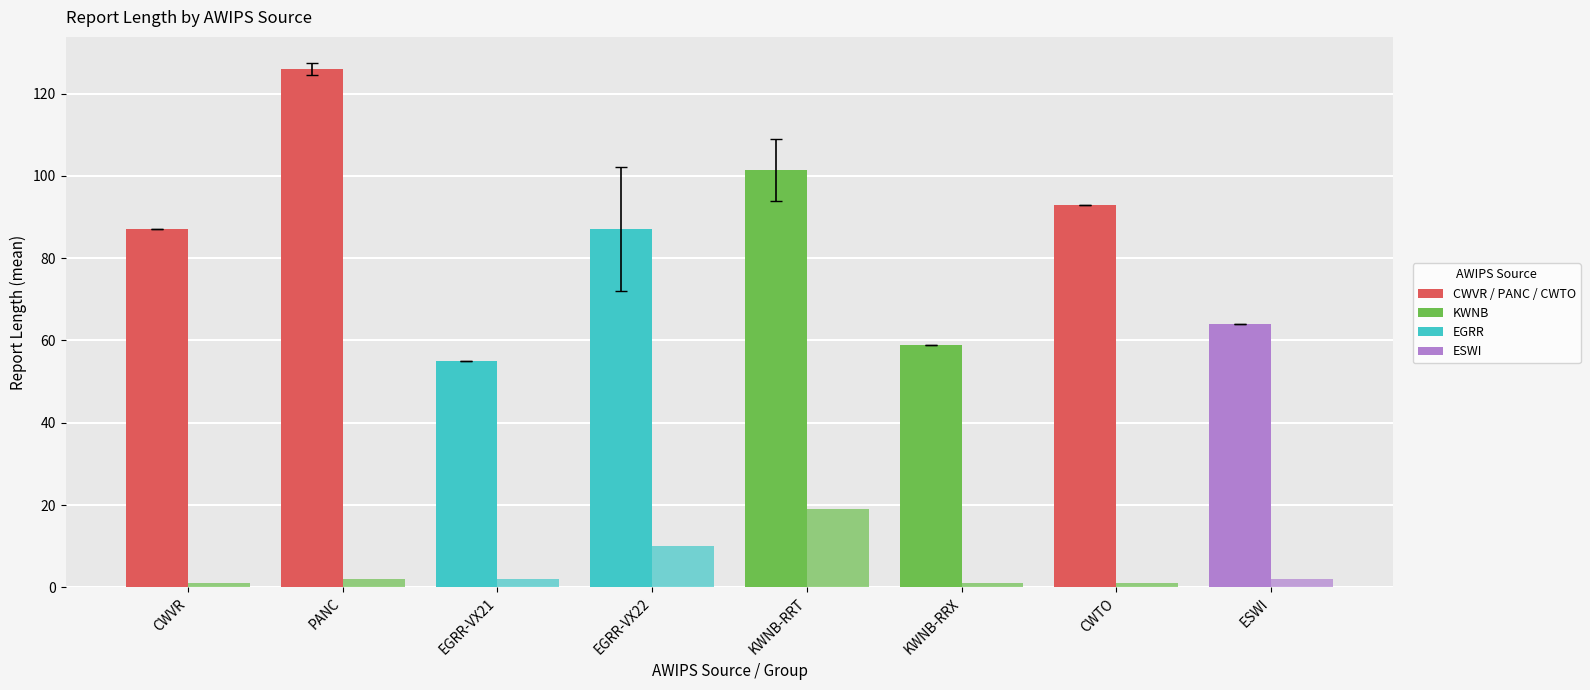

Does the chart contain any negative values?

No